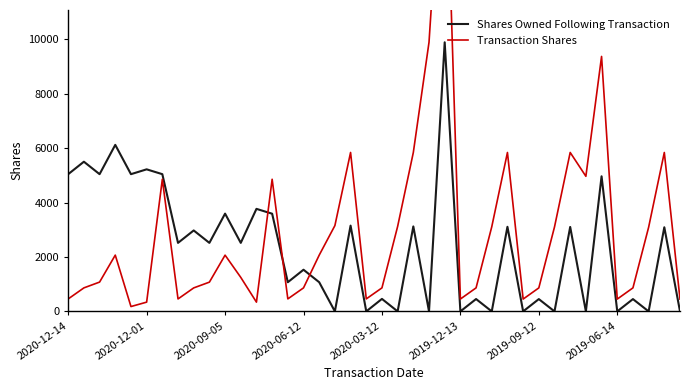

What is the sum of all Shares Owned Following Transaction values?

94422